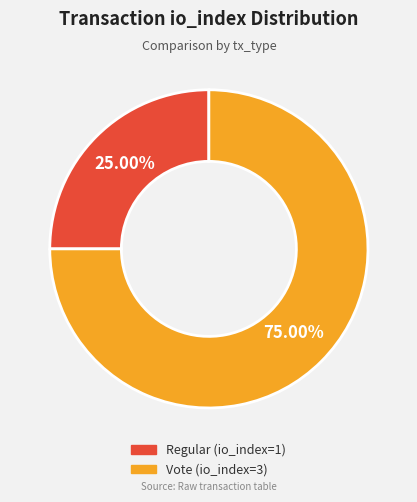

What percentage is NOT represented by Vote (io_index=3)?

25.0%